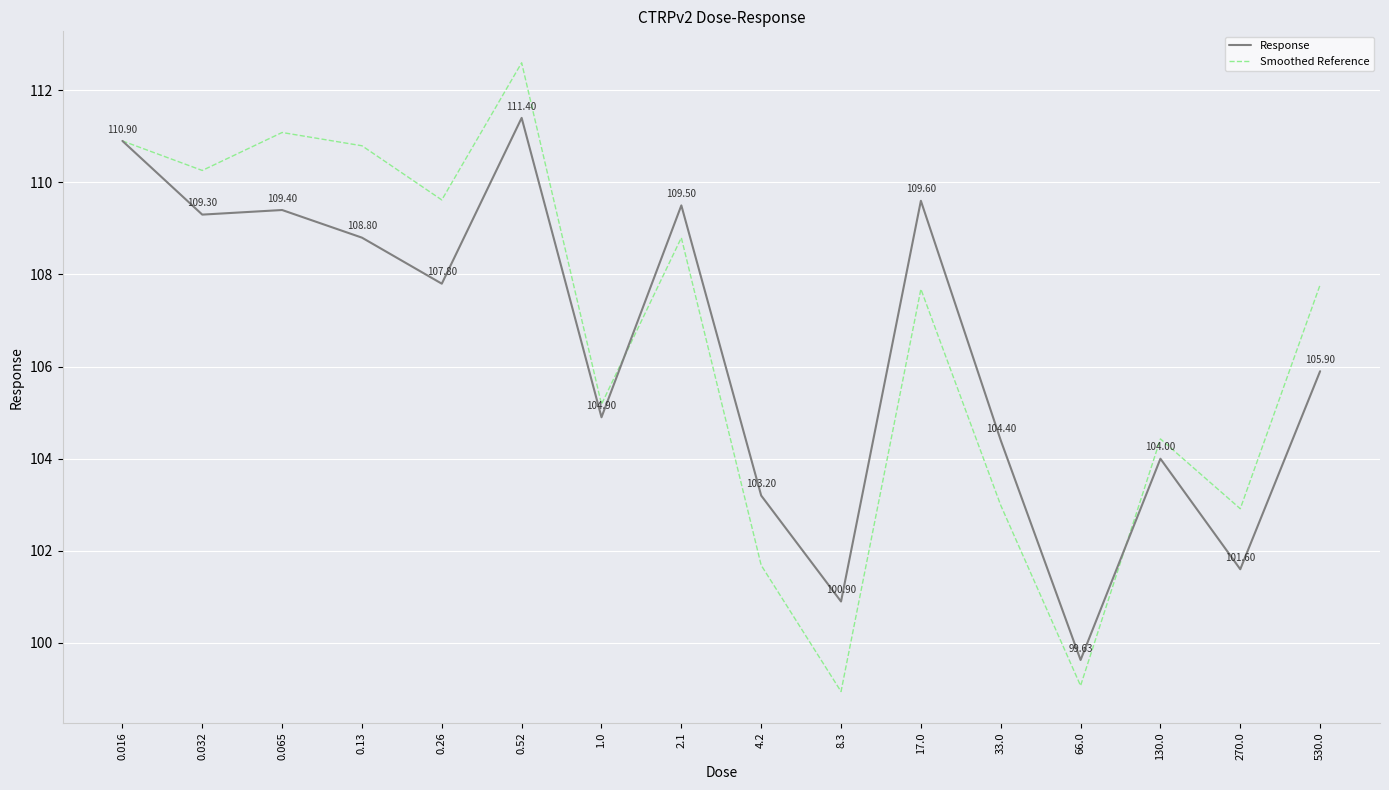

Which series has the largest total across all categories?

Smoothed Reference